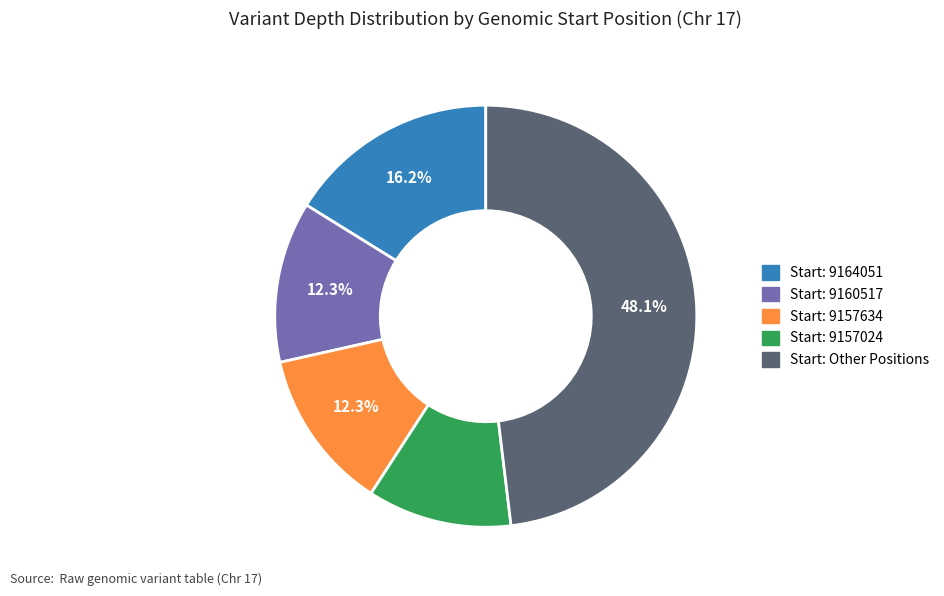

Is there a majority slice in this chart?

No